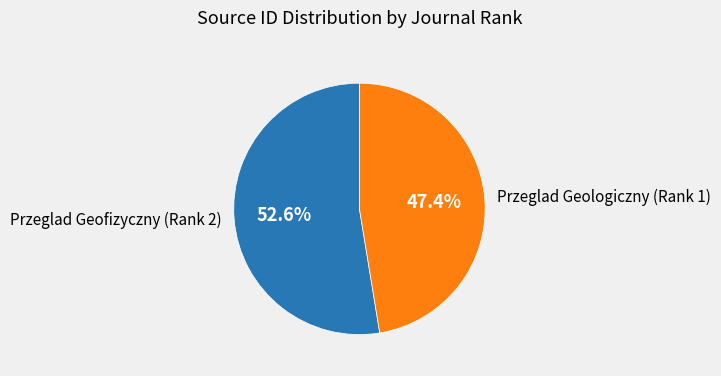

Which slice is the largest?

Przeglad Geofizyczny (Rank 2)